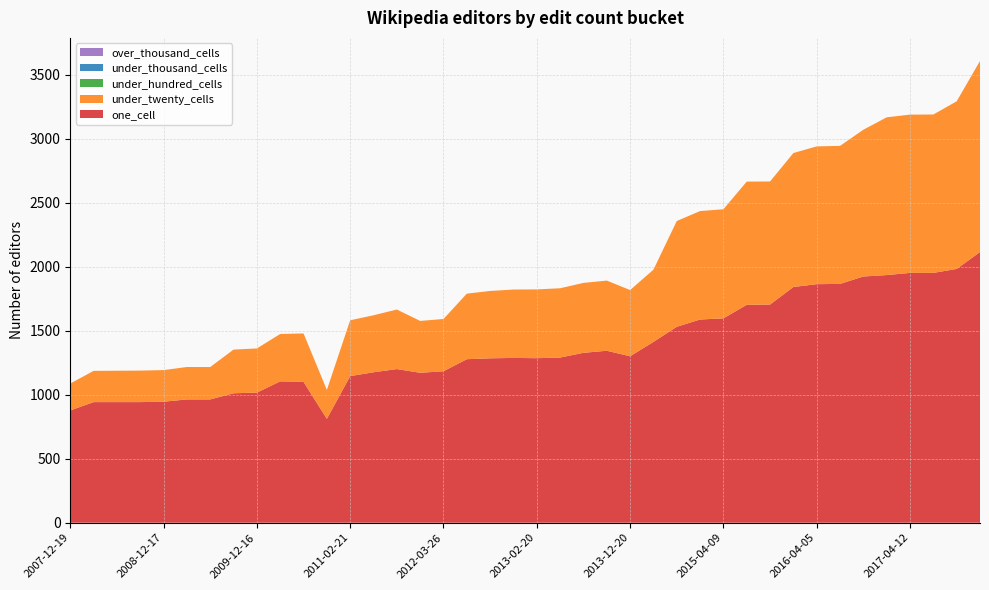

Reading right to left, transcribe all the data shown in this chart.

one_cell: 2017-12-22=2114	2017-10-12=1982	2017-07-24=1951	2017-04-12=1951	2016-12-27=1934	2016-10-07=1923	2016-07-04=1865	2016-04-05=1863	2016-01-04=1841	2015-10-01=1704	2015-07-03=1702	2015-04-09=1596	2015-01-19=1587	2014-09-08=1530	2014-03-28=1412	2013-12-20=1300	2013-09-10=1343	2013-07-09=1327	2013-05-21=1290	2013-02-20=1285	2012-12-11=1287	2012-10-31=1284	2012-07-13=1277	2012-03-26=1183	2012-01-18=1171	2011-09-05=1200	2011-06-10=1175	2011-02-21=1145	2010-11-17=811	2010-07-26=1100	2010-04-01=1104	2009-12-16=1016	2009-09-25=1011	2009-06-17=963	2009-04-06=963	2008-12-17=945	2008-10-10=942	2008-06-27=942	2008-04-01=942	2007-12-19=877
under_twenty_cells: 2017-12-22=1492	2017-10-12=1309	2017-07-24=1237	2017-04-12=1236	2016-12-27=1232	2016-10-07=1146	2016-07-04=1078	2016-04-05=1076	2016-01-04=1046	2015-10-01=961	2015-07-03=962	2015-04-09=852	2015-01-19=847	2014-09-08=826	2014-03-28=564	2013-12-20=517	2013-09-10=548	2013-07-09=546	2013-05-21=541	2013-02-20=537	2012-12-11=534	2012-10-31=526	2012-07-13=512	2012-03-26=408	2012-01-18=405	2011-09-05=465	2011-06-10=445	2011-02-21=436	2010-11-17=226	2010-07-26=378	2010-04-01=370	2009-12-16=345	2009-09-25=341	2009-06-17=253	2009-04-06=253	2008-12-17=247	2008-10-10=246	2008-06-27=245	2008-04-01=244	2007-12-19=210
under_hundred_cells: 2017-12-22=0	2017-10-12=0	2017-07-24=0	2017-04-12=0	2016-12-27=0	2016-10-07=0	2016-07-04=0	2016-04-05=0	2016-01-04=0	2015-10-01=0	2015-07-03=0	2015-04-09=0	2015-01-19=0	2014-09-08=0	2014-03-28=0	2013-12-20=0	2013-09-10=0	2013-07-09=0	2013-05-21=0	2013-02-20=0	2012-12-11=0	2012-10-31=0	2012-07-13=0	2012-03-26=0	2012-01-18=0	2011-09-05=0	2011-06-10=0	2011-02-21=0	2010-11-17=0	2010-07-26=0	2010-04-01=0	2009-12-16=0	2009-09-25=0	2009-06-17=0	2009-04-06=0	2008-12-17=0	2008-10-10=0	2008-06-27=0	2008-04-01=0	2007-12-19=0
under_thousand_cells: 2017-12-22=0	2017-10-12=0	2017-07-24=0	2017-04-12=0	2016-12-27=0	2016-10-07=0	2016-07-04=0	2016-04-05=0	2016-01-04=0	2015-10-01=0	2015-07-03=0	2015-04-09=0	2015-01-19=0	2014-09-08=0	2014-03-28=0	2013-12-20=0	2013-09-10=0	2013-07-09=0	2013-05-21=0	2013-02-20=0	2012-12-11=0	2012-10-31=0	2012-07-13=0	2012-03-26=0	2012-01-18=0	2011-09-05=0	2011-06-10=0	2011-02-21=0	2010-11-17=0	2010-07-26=0	2010-04-01=0	2009-12-16=0	2009-09-25=0	2009-06-17=0	2009-04-06=0	2008-12-17=0	2008-10-10=0	2008-06-27=0	2008-04-01=0	2007-12-19=0
over_thousand_cells: 2017-12-22=0	2017-10-12=0	2017-07-24=0	2017-04-12=0	2016-12-27=0	2016-10-07=0	2016-07-04=0	2016-04-05=0	2016-01-04=0	2015-10-01=0	2015-07-03=0	2015-04-09=0	2015-01-19=0	2014-09-08=0	2014-03-28=0	2013-12-20=0	2013-09-10=0	2013-07-09=0	2013-05-21=0	2013-02-20=0	2012-12-11=0	2012-10-31=0	2012-07-13=0	2012-03-26=0	2012-01-18=0	2011-09-05=0	2011-06-10=0	2011-02-21=0	2010-11-17=0	2010-07-26=0	2010-04-01=0	2009-12-16=0	2009-09-25=0	2009-06-17=0	2009-04-06=0	2008-12-17=0	2008-10-10=0	2008-06-27=0	2008-04-01=0	2007-12-19=0